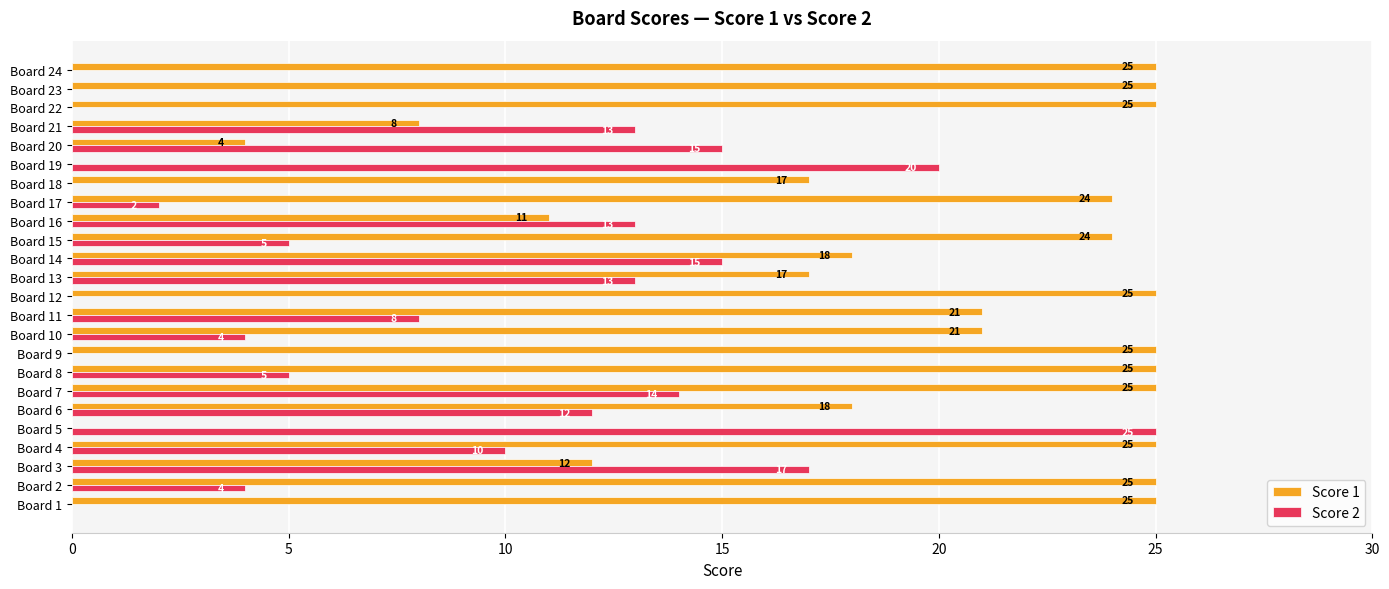

What are all the series names shown in the legend?

Score 1, Score 2